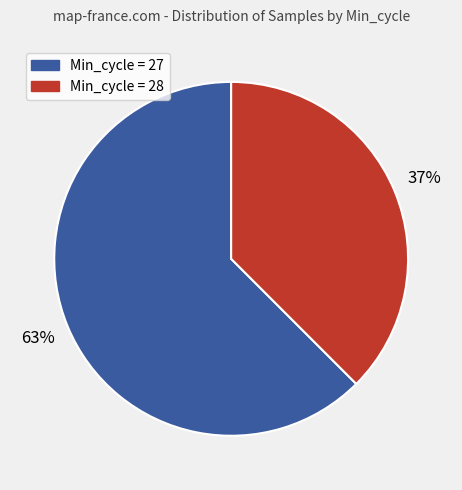

To the nearest percent, what portion does Min_cycle = 28 represent?

37%